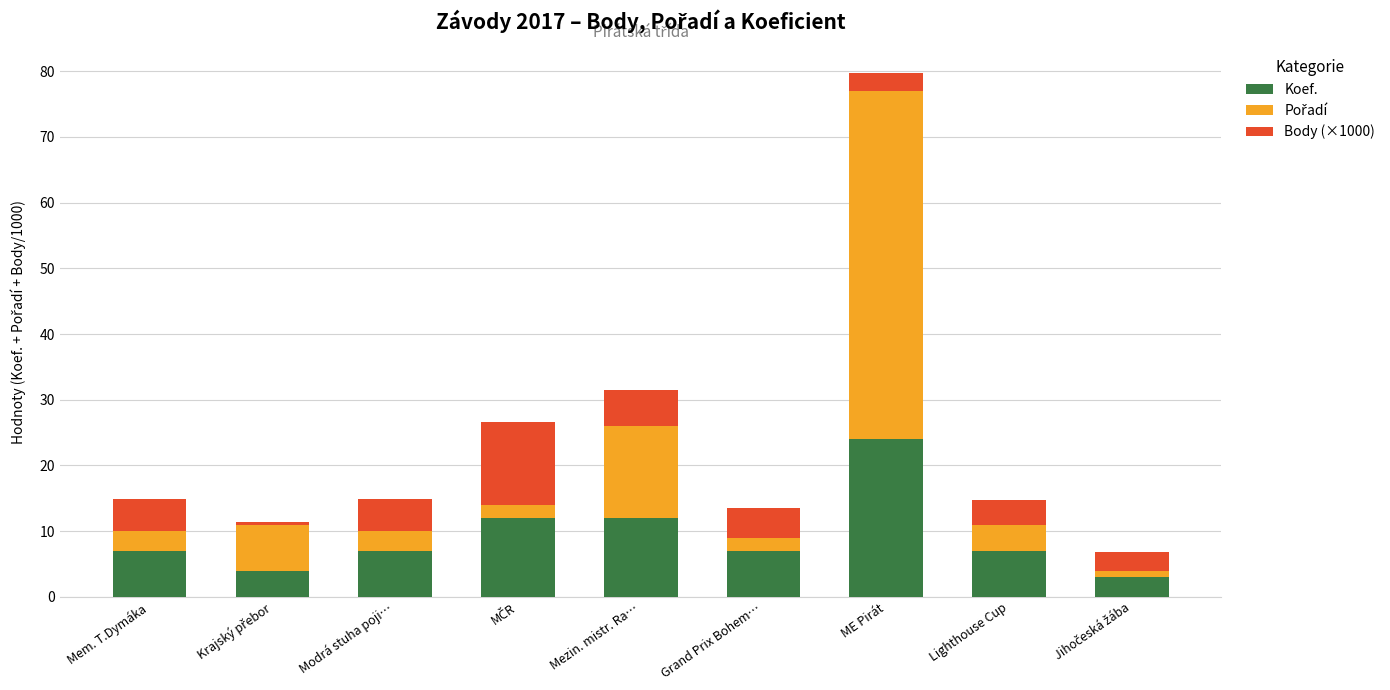

What is the total value across all series at Mem. T.Dymáka?

14.9